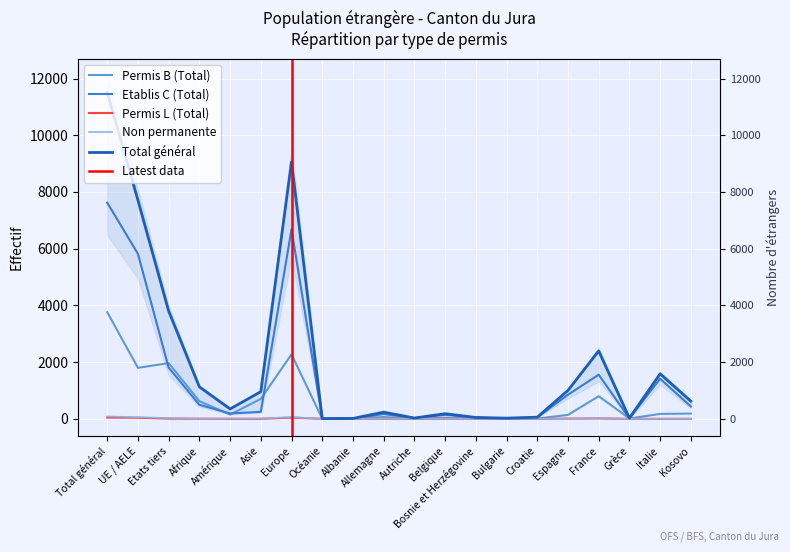

What is the value of the Permis L (Total) point at the 2nd from the left?

38